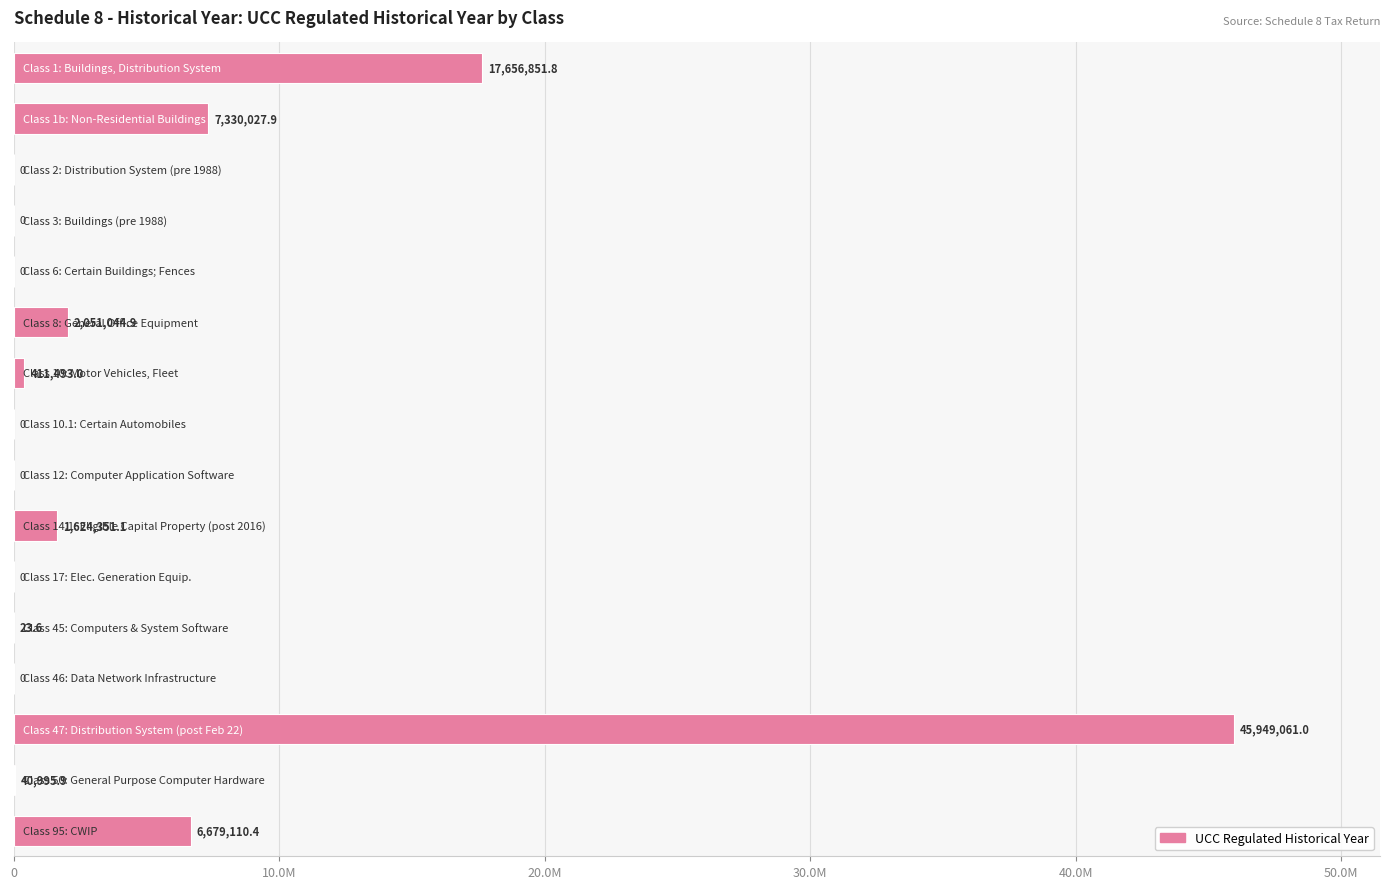

Are the bars horizontal?

Yes